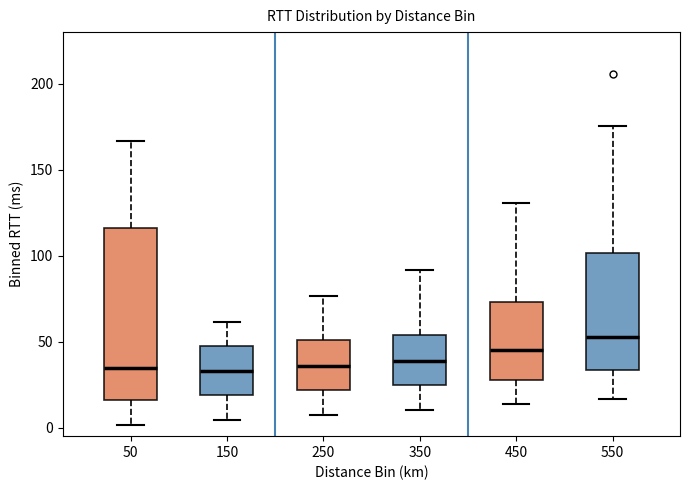

Which box is the tallest, from its lower edge to its upper edge?

50